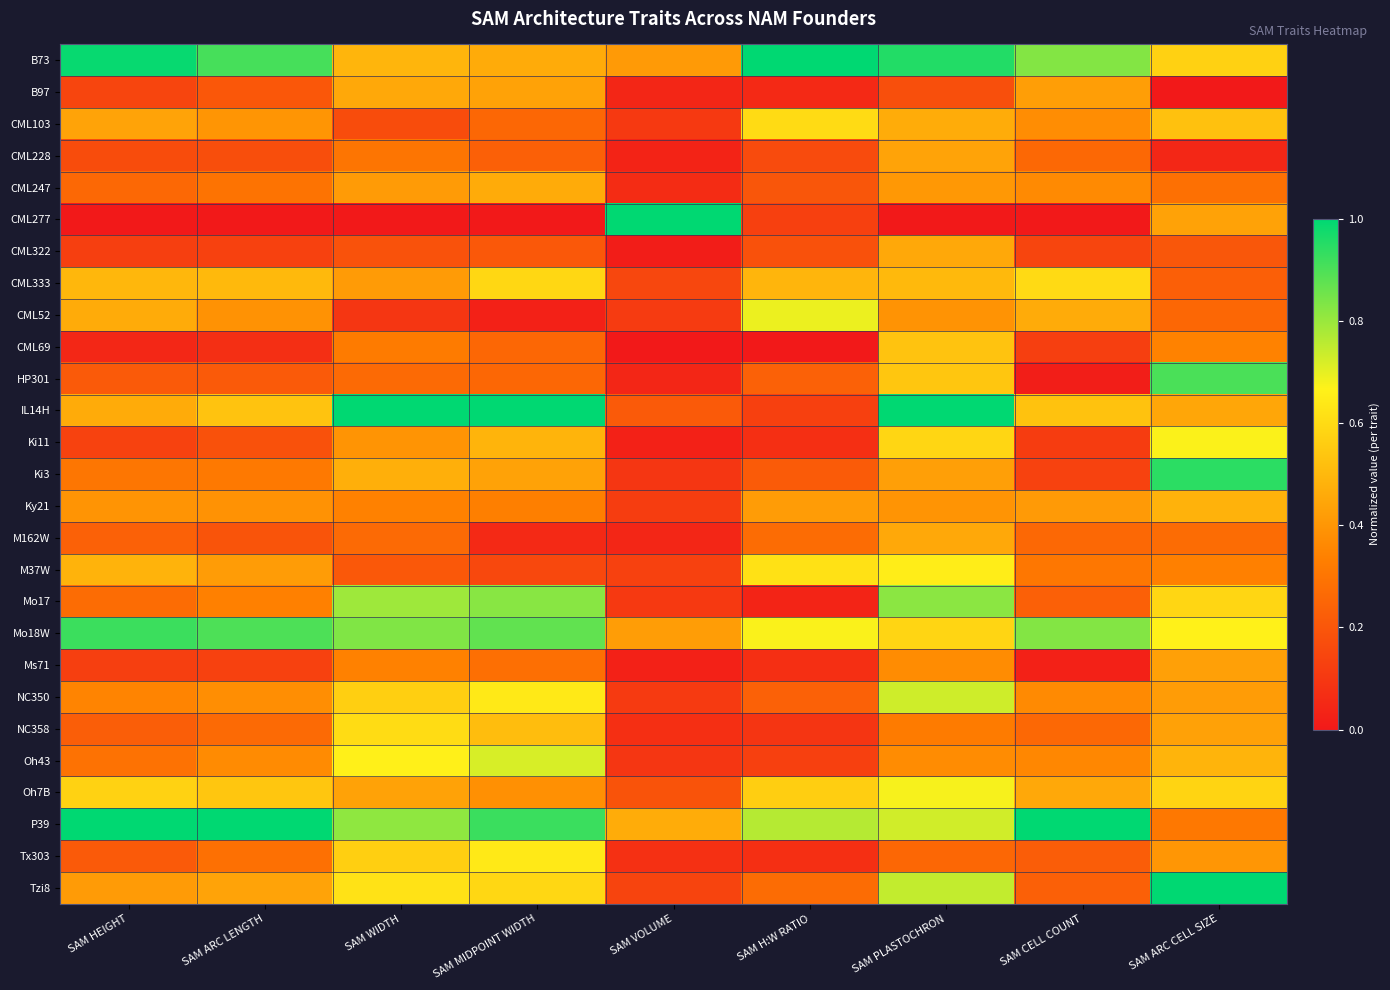

Reading right to left, what are all the values shown in this chart?

B73: SAM ARC CELL SIZE=0.6	SAM CELL COUNT=0.8	SAM PLASTOCHRON=1.0	SAM H:W RATIO=1.0	SAM VOLUME=0.4	SAM MIDPOINT WIDTH=0.5	SAM WIDTH=0.5	SAM ARC LENGTH=0.9	SAM HEIGHT=1.0
B97: SAM ARC CELL SIZE=0.0	SAM CELL COUNT=0.4	SAM PLASTOCHRON=0.2	SAM H:W RATIO=0.1	SAM VOLUME=0.0	SAM MIDPOINT WIDTH=0.4	SAM WIDTH=0.5	SAM ARC LENGTH=0.2	SAM HEIGHT=0.1
CML103: SAM ARC CELL SIZE=0.5	SAM CELL COUNT=0.4	SAM PLASTOCHRON=0.5	SAM H:W RATIO=0.6	SAM VOLUME=0.1	SAM MIDPOINT WIDTH=0.3	SAM WIDTH=0.2	SAM ARC LENGTH=0.4	SAM HEIGHT=0.4
CML228: SAM ARC CELL SIZE=0.0	SAM CELL COUNT=0.3	SAM PLASTOCHRON=0.4	SAM H:W RATIO=0.2	SAM VOLUME=0.0	SAM MIDPOINT WIDTH=0.2	SAM WIDTH=0.3	SAM ARC LENGTH=0.2	SAM HEIGHT=0.2
CML247: SAM ARC CELL SIZE=0.3	SAM CELL COUNT=0.4	SAM PLASTOCHRON=0.4	SAM H:W RATIO=0.2	SAM VOLUME=0.1	SAM MIDPOINT WIDTH=0.5	SAM WIDTH=0.4	SAM ARC LENGTH=0.3	SAM HEIGHT=0.3
CML277: SAM ARC CELL SIZE=0.4	SAM CELL COUNT=0.0	SAM PLASTOCHRON=0.0	SAM H:W RATIO=0.1	SAM VOLUME=1.0	SAM MIDPOINT WIDTH=0.0	SAM WIDTH=0.0	SAM ARC LENGTH=0.0	SAM HEIGHT=0.0
CML322: SAM ARC CELL SIZE=0.2	SAM CELL COUNT=0.1	SAM PLASTOCHRON=0.5	SAM H:W RATIO=0.2	SAM VOLUME=0.0	SAM MIDPOINT WIDTH=0.2	SAM WIDTH=0.2	SAM ARC LENGTH=0.1	SAM HEIGHT=0.1
CML333: SAM ARC CELL SIZE=0.2	SAM CELL COUNT=0.6	SAM PLASTOCHRON=0.5	SAM H:W RATIO=0.5	SAM VOLUME=0.2	SAM MIDPOINT WIDTH=0.6	SAM WIDTH=0.4	SAM ARC LENGTH=0.5	SAM HEIGHT=0.5
CML52: SAM ARC CELL SIZE=0.3	SAM CELL COUNT=0.5	SAM PLASTOCHRON=0.4	SAM H:W RATIO=0.7	SAM VOLUME=0.1	SAM MIDPOINT WIDTH=0.0	SAM WIDTH=0.1	SAM ARC LENGTH=0.4	SAM HEIGHT=0.5
CML69: SAM ARC CELL SIZE=0.3	SAM CELL COUNT=0.1	SAM PLASTOCHRON=0.5	SAM H:W RATIO=0.0	SAM VOLUME=0.0	SAM MIDPOINT WIDTH=0.3	SAM WIDTH=0.3	SAM ARC LENGTH=0.1	SAM HEIGHT=0.0
HP301: SAM ARC CELL SIZE=0.9	SAM CELL COUNT=0.0	SAM PLASTOCHRON=0.5	SAM H:W RATIO=0.2	SAM VOLUME=0.0	SAM MIDPOINT WIDTH=0.3	SAM WIDTH=0.3	SAM ARC LENGTH=0.2	SAM HEIGHT=0.2
IL14H: SAM ARC CELL SIZE=0.4	SAM CELL COUNT=0.5	SAM PLASTOCHRON=1.0	SAM H:W RATIO=0.1	SAM VOLUME=0.2	SAM MIDPOINT WIDTH=1.0	SAM WIDTH=1.0	SAM ARC LENGTH=0.5	SAM HEIGHT=0.5
Ki11: SAM ARC CELL SIZE=0.7	SAM CELL COUNT=0.1	SAM PLASTOCHRON=0.6	SAM H:W RATIO=0.1	SAM VOLUME=0.0	SAM MIDPOINT WIDTH=0.5	SAM WIDTH=0.4	SAM ARC LENGTH=0.2	SAM HEIGHT=0.1
Ki3: SAM ARC CELL SIZE=0.9	SAM CELL COUNT=0.1	SAM PLASTOCHRON=0.4	SAM H:W RATIO=0.2	SAM VOLUME=0.1	SAM MIDPOINT WIDTH=0.4	SAM WIDTH=0.5	SAM ARC LENGTH=0.3	SAM HEIGHT=0.3
Ky21: SAM ARC CELL SIZE=0.5	SAM CELL COUNT=0.4	SAM PLASTOCHRON=0.4	SAM H:W RATIO=0.4	SAM VOLUME=0.1	SAM MIDPOINT WIDTH=0.3	SAM WIDTH=0.3	SAM ARC LENGTH=0.4	SAM HEIGHT=0.4
M162W: SAM ARC CELL SIZE=0.3	SAM CELL COUNT=0.3	SAM PLASTOCHRON=0.5	SAM H:W RATIO=0.3	SAM VOLUME=0.0	SAM MIDPOINT WIDTH=0.1	SAM WIDTH=0.3	SAM ARC LENGTH=0.2	SAM HEIGHT=0.2
M37W: SAM ARC CELL SIZE=0.3	SAM CELL COUNT=0.3	SAM PLASTOCHRON=0.7	SAM H:W RATIO=0.6	SAM VOLUME=0.1	SAM MIDPOINT WIDTH=0.2	SAM WIDTH=0.2	SAM ARC LENGTH=0.4	SAM HEIGHT=0.5
Mo17: SAM ARC CELL SIZE=0.6	SAM CELL COUNT=0.2	SAM PLASTOCHRON=0.8	SAM H:W RATIO=0.0	SAM VOLUME=0.1	SAM MIDPOINT WIDTH=0.8	SAM WIDTH=0.8	SAM ARC LENGTH=0.3	SAM HEIGHT=0.3
Mo18W: SAM ARC CELL SIZE=0.7	SAM CELL COUNT=0.8	SAM PLASTOCHRON=0.6	SAM H:W RATIO=0.7	SAM VOLUME=0.4	SAM MIDPOINT WIDTH=0.9	SAM WIDTH=0.8	SAM ARC LENGTH=0.9	SAM HEIGHT=0.9
Ms71: SAM ARC CELL SIZE=0.4	SAM CELL COUNT=0.0	SAM PLASTOCHRON=0.4	SAM H:W RATIO=0.1	SAM VOLUME=0.0	SAM MIDPOINT WIDTH=0.3	SAM WIDTH=0.3	SAM ARC LENGTH=0.1	SAM HEIGHT=0.1
NC350: SAM ARC CELL SIZE=0.4	SAM CELL COUNT=0.4	SAM PLASTOCHRON=0.7	SAM H:W RATIO=0.2	SAM VOLUME=0.1	SAM MIDPOINT WIDTH=0.6	SAM WIDTH=0.6	SAM ARC LENGTH=0.4	SAM HEIGHT=0.3
NC358: SAM ARC CELL SIZE=0.4	SAM CELL COUNT=0.3	SAM PLASTOCHRON=0.3	SAM H:W RATIO=0.1	SAM VOLUME=0.1	SAM MIDPOINT WIDTH=0.5	SAM WIDTH=0.6	SAM ARC LENGTH=0.3	SAM HEIGHT=0.2
Oh43: SAM ARC CELL SIZE=0.5	SAM CELL COUNT=0.4	SAM PLASTOCHRON=0.4	SAM H:W RATIO=0.1	SAM VOLUME=0.1	SAM MIDPOINT WIDTH=0.7	SAM WIDTH=0.7	SAM ARC LENGTH=0.4	SAM HEIGHT=0.3
Oh7B: SAM ARC CELL SIZE=0.6	SAM CELL COUNT=0.5	SAM PLASTOCHRON=0.7	SAM H:W RATIO=0.6	SAM VOLUME=0.2	SAM MIDPOINT WIDTH=0.4	SAM WIDTH=0.4	SAM ARC LENGTH=0.5	SAM HEIGHT=0.6
P39: SAM ARC CELL SIZE=0.3	SAM CELL COUNT=1.0	SAM PLASTOCHRON=0.7	SAM H:W RATIO=0.8	SAM VOLUME=0.5	SAM MIDPOINT WIDTH=0.9	SAM WIDTH=0.8	SAM ARC LENGTH=1.0	SAM HEIGHT=1.0
Tx303: SAM ARC CELL SIZE=0.4	SAM CELL COUNT=0.2	SAM PLASTOCHRON=0.3	SAM H:W RATIO=0.1	SAM VOLUME=0.1	SAM MIDPOINT WIDTH=0.6	SAM WIDTH=0.6	SAM ARC LENGTH=0.3	SAM HEIGHT=0.2
Tzi8: SAM ARC CELL SIZE=1.0	SAM CELL COUNT=0.2	SAM PLASTOCHRON=0.7	SAM H:W RATIO=0.3	SAM VOLUME=0.1	SAM MIDPOINT WIDTH=0.6	SAM WIDTH=0.6	SAM ARC LENGTH=0.4	SAM HEIGHT=0.4